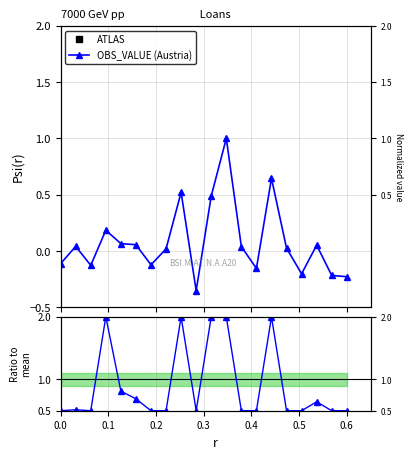

Is the value of Ratio to mean at 0.2 greater than the value of OBS_VALUE (normalized) at 16?

Yes